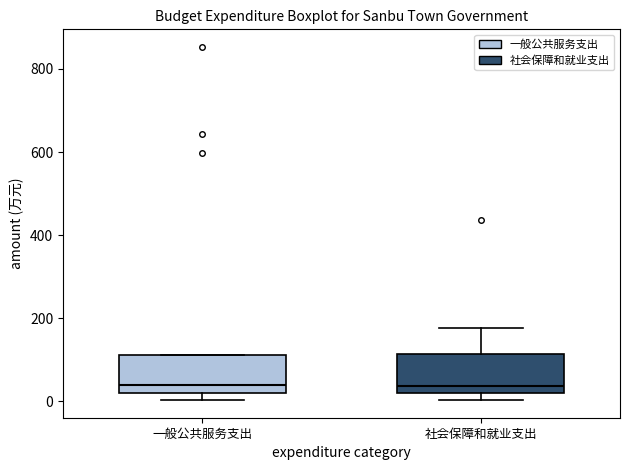

Where is the upper edge of the box for 一般公共服务支出 on the y-axis? The values are not printed on the chart, so give them approximately, as read against the axis.

120